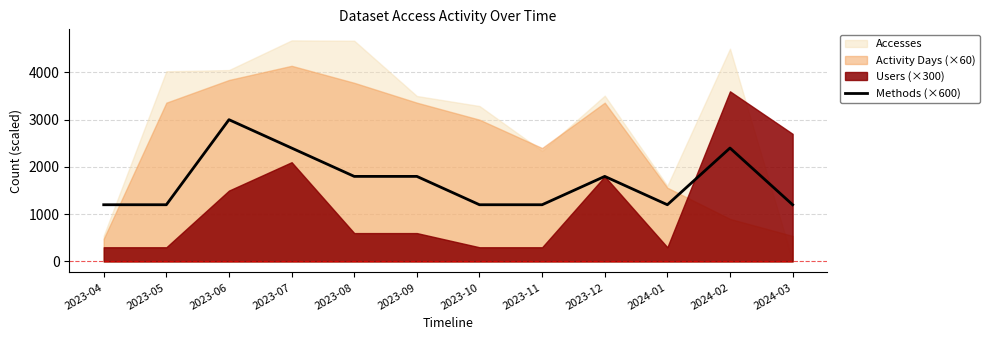

True or false: the data has more than 1 interior local peaks.

True